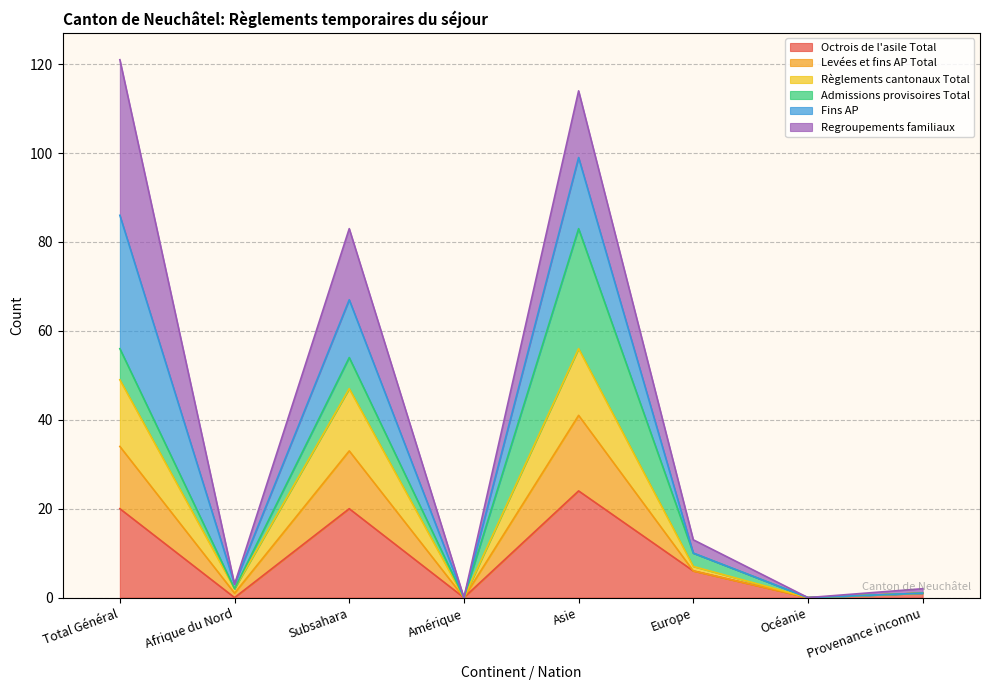

What is the label of the 2nd point from the right?

Océanie